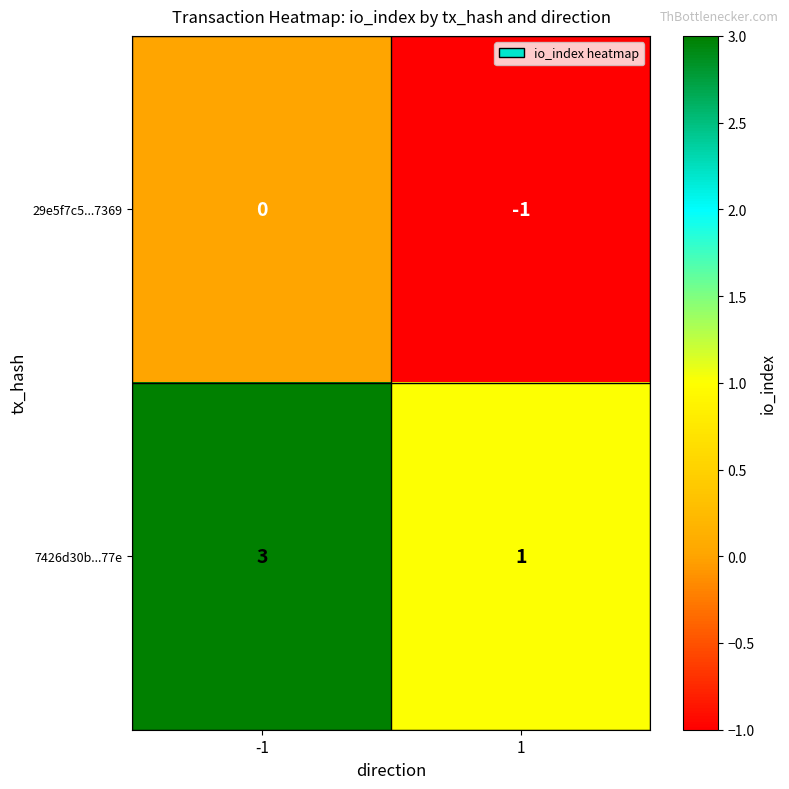

Reading left to right, extract all data points from this chart.

29e5f7c5...7369: 0	-1
7426d30b...77e: 3	1